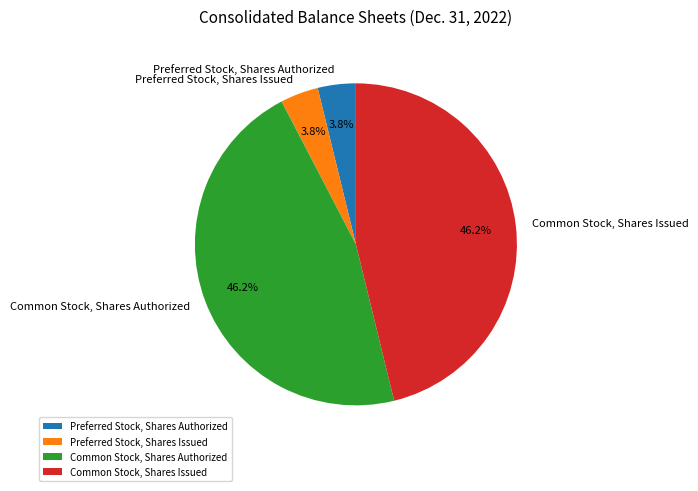

How many segments does this pie chart have?

4